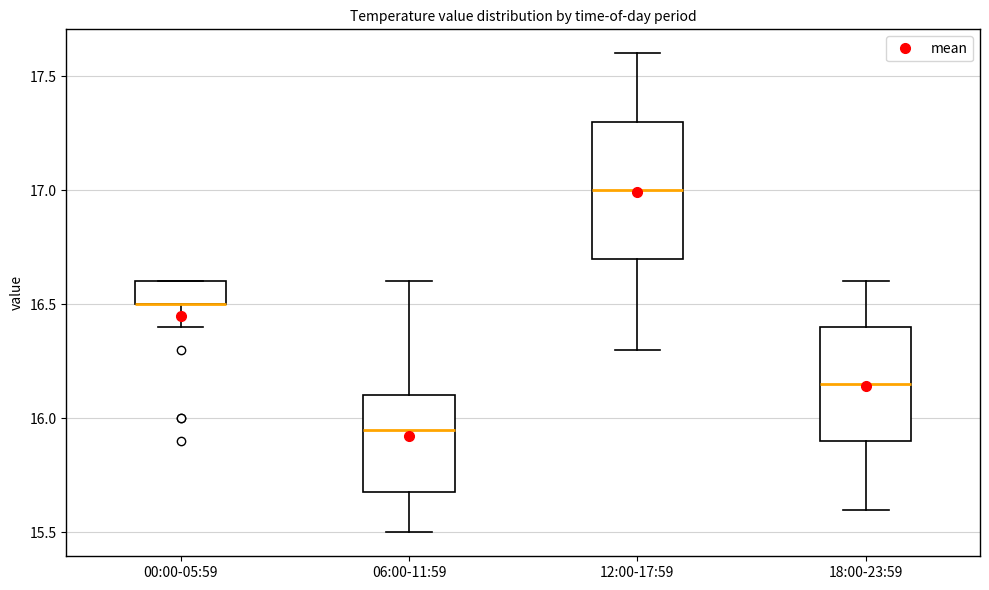

Reading left to right, transcribe this box plot: for each box, give where its median line is, the range the box spans, and where its two whiskers end, as read against the y-axis. The values are not printed on the chart, so give them approximately, as read against the axis.

00:00-05:59: median 16.50 (drawn on the box's lower edge), box 16.50 to 16.60, whiskers 16.40 to 16.60
06:00-11:59: median 15.95, box 15.70 to 16.10, whiskers 15.50 to 16.60
12:00-17:59: median 17.00, box 16.70 to 17.30, whiskers 16.30 to 17.60
18:00-23:59: median 16.15, box 15.90 to 16.40, whiskers 15.60 to 16.60